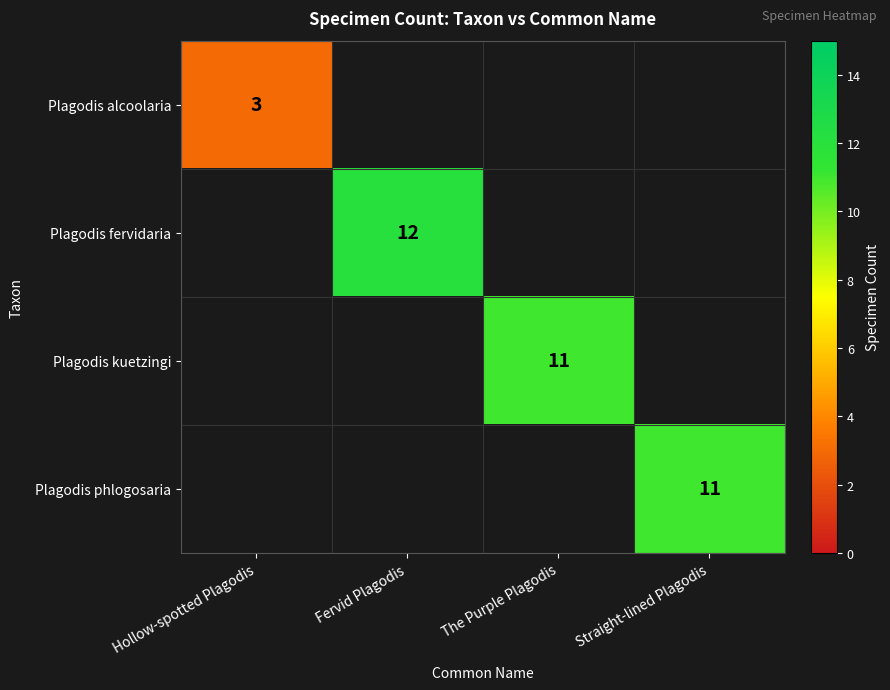

At how many categories does at least one series exceed 11?

1